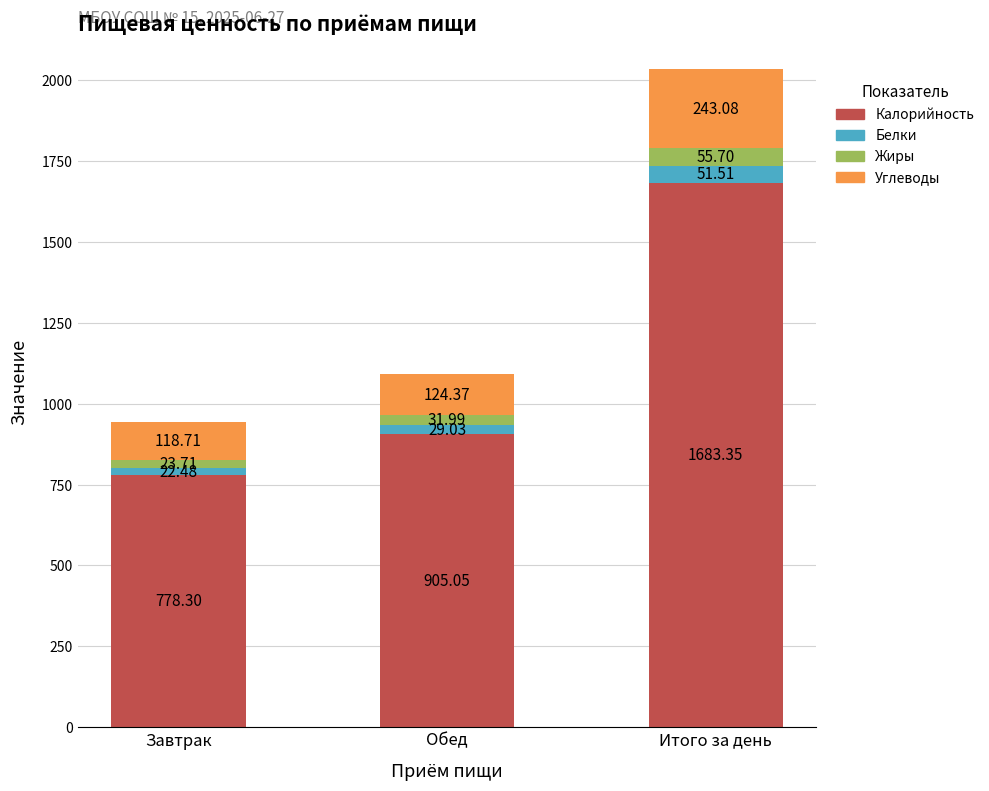

At which category is the sum across all series the highest?

Итого за день